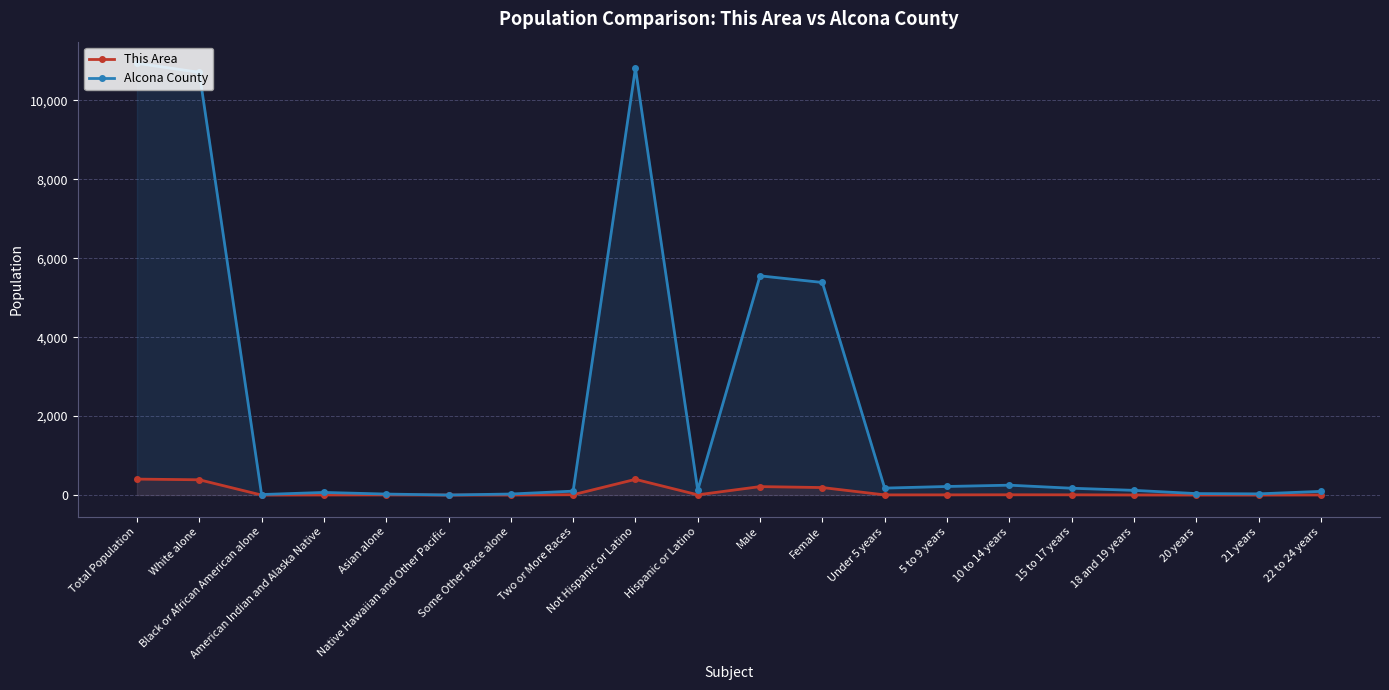

True or false: This Area and Alcona County intersect in this chart.

False